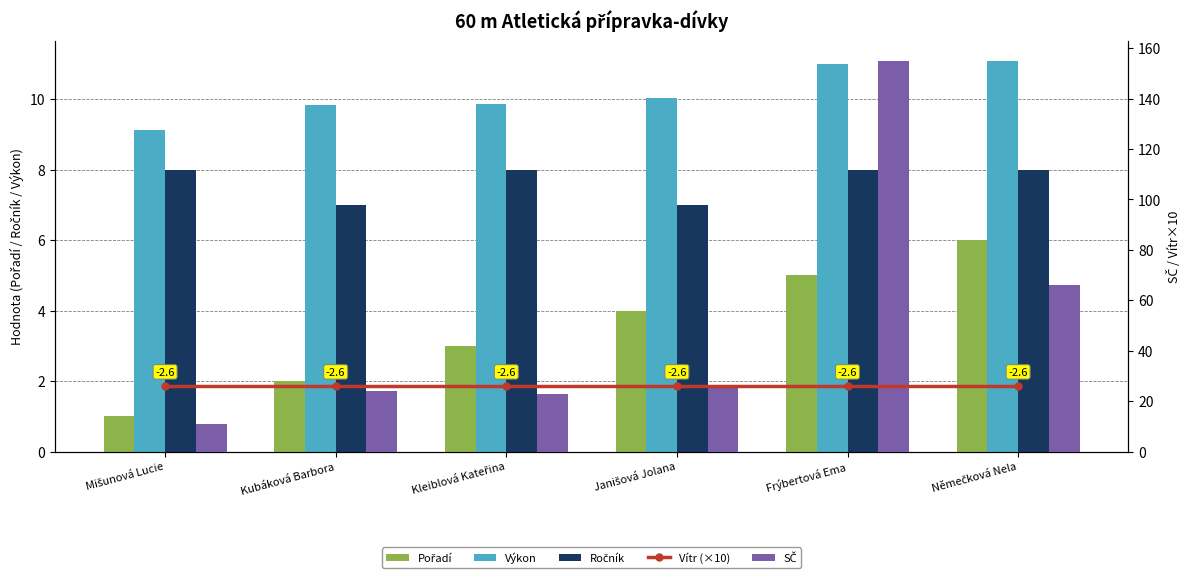

Are the bars horizontal?

No